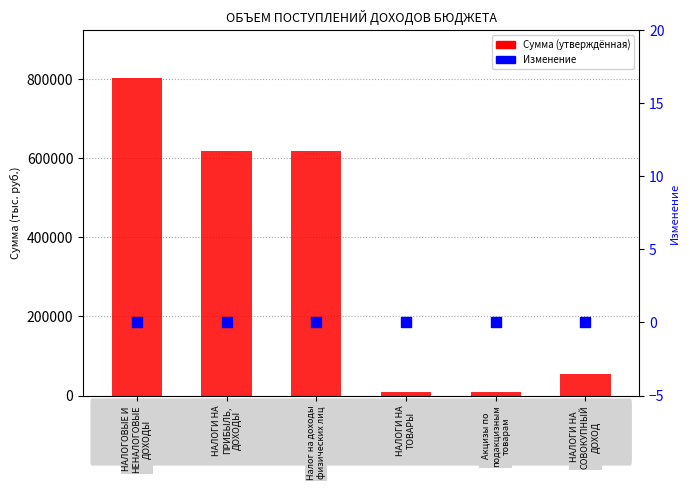

Which series has the largest Y range (max minus min)?

Сумма (утверждённая)